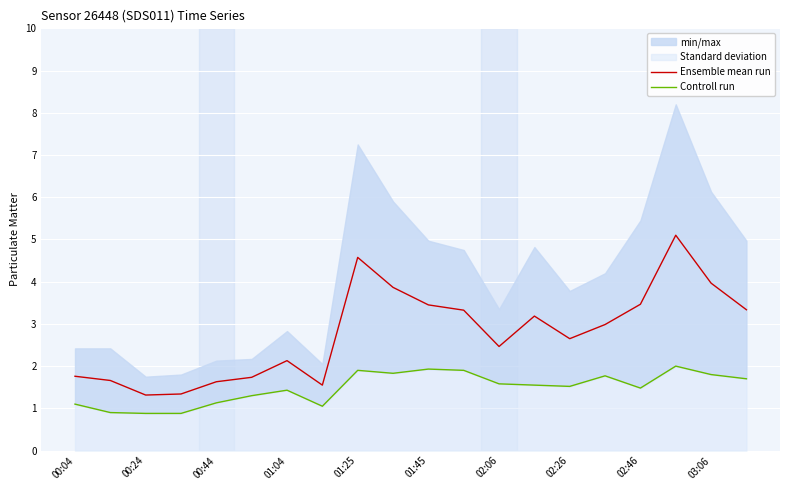

How many series are shown in this chart?

2